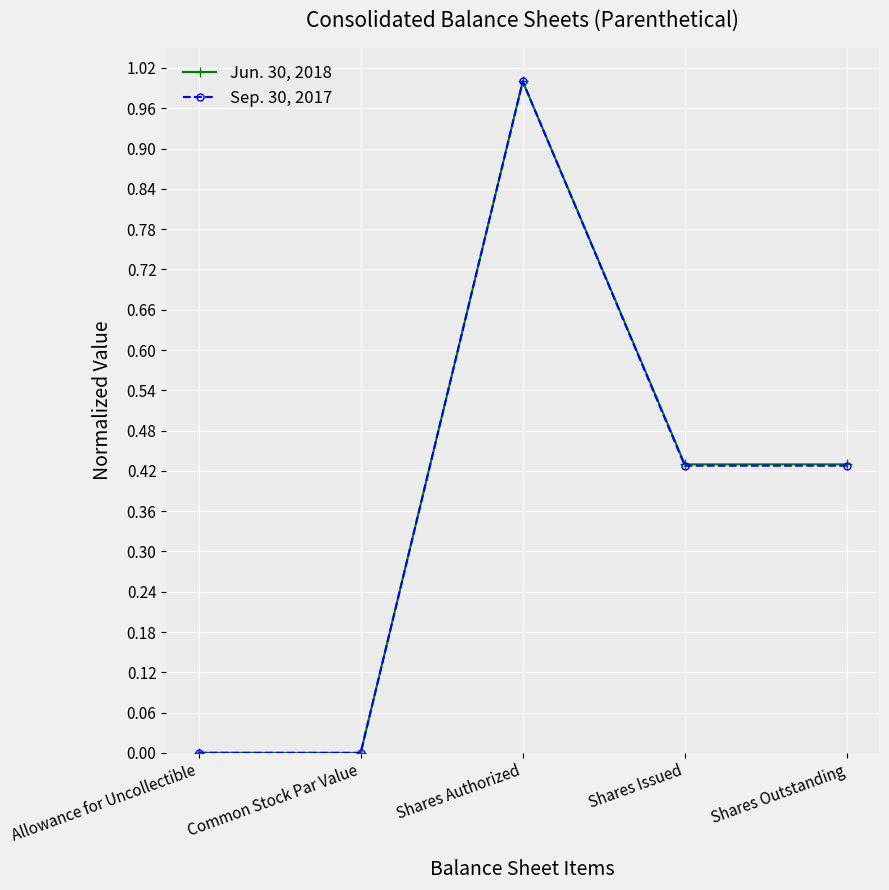

How many interior local peaks does the Sep. 30, 2017 series have?

1